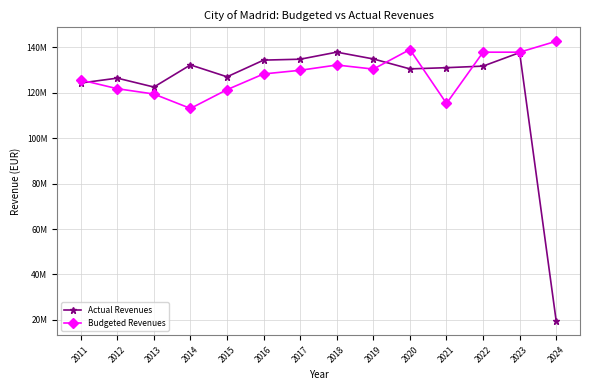

What is the greatest value displayed?

142695806.0